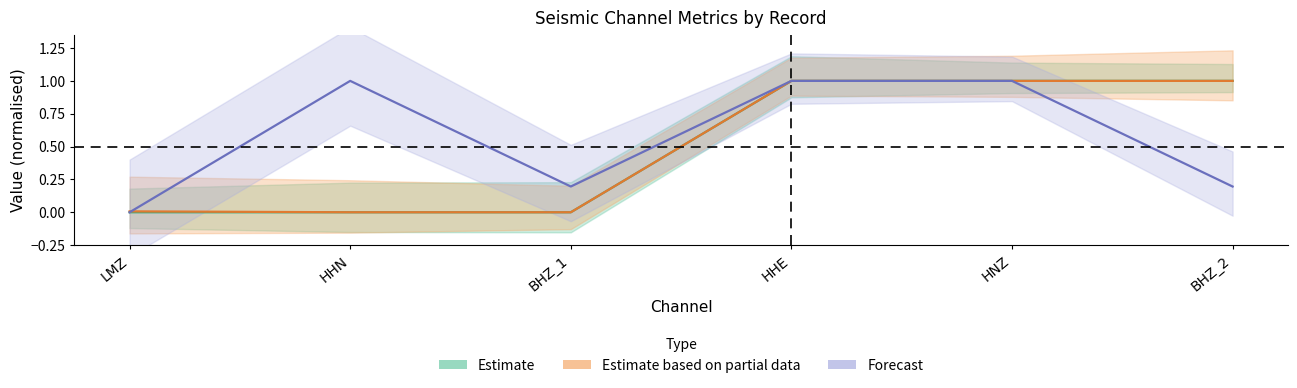

What is the difference between the second highest and minimum values in the Estimate series?

1.0